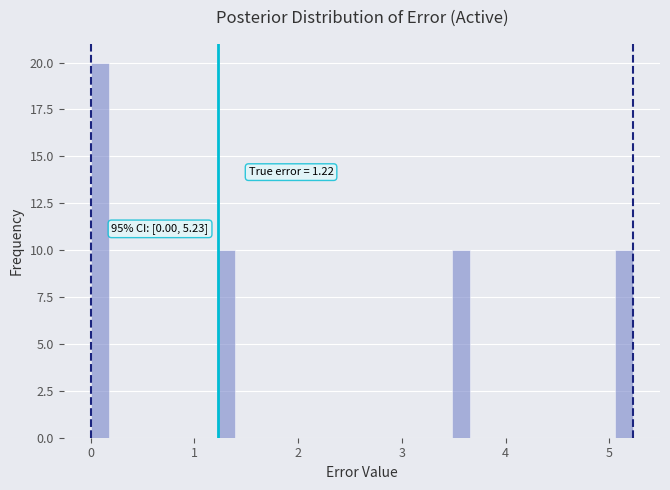

Read against the x-axis, roughly where is the centre of the tallest bar?

0.1